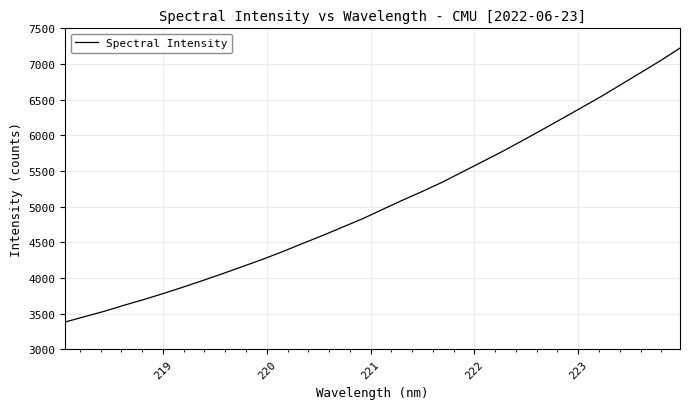

What is the maximum value shown in the chart?

7223.1